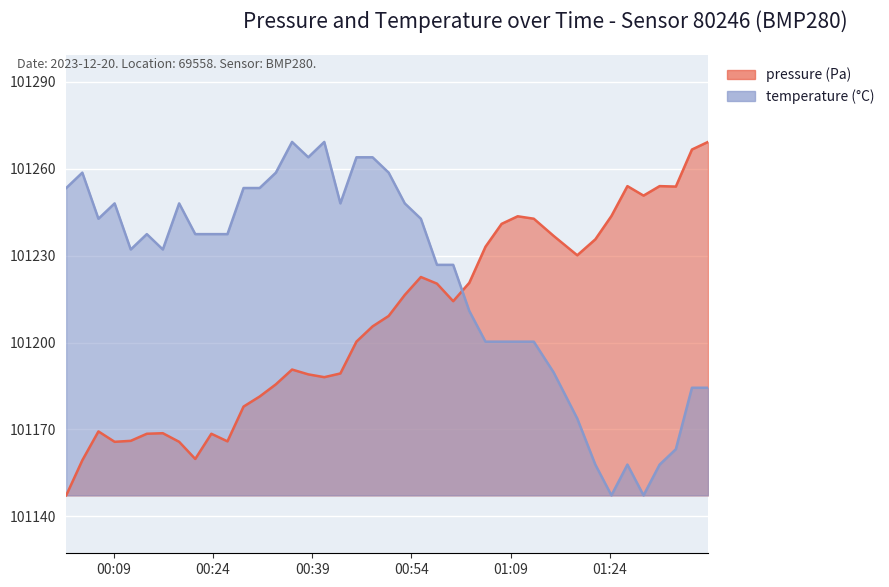

What are all the series names shown in the legend?

pressure, temperature